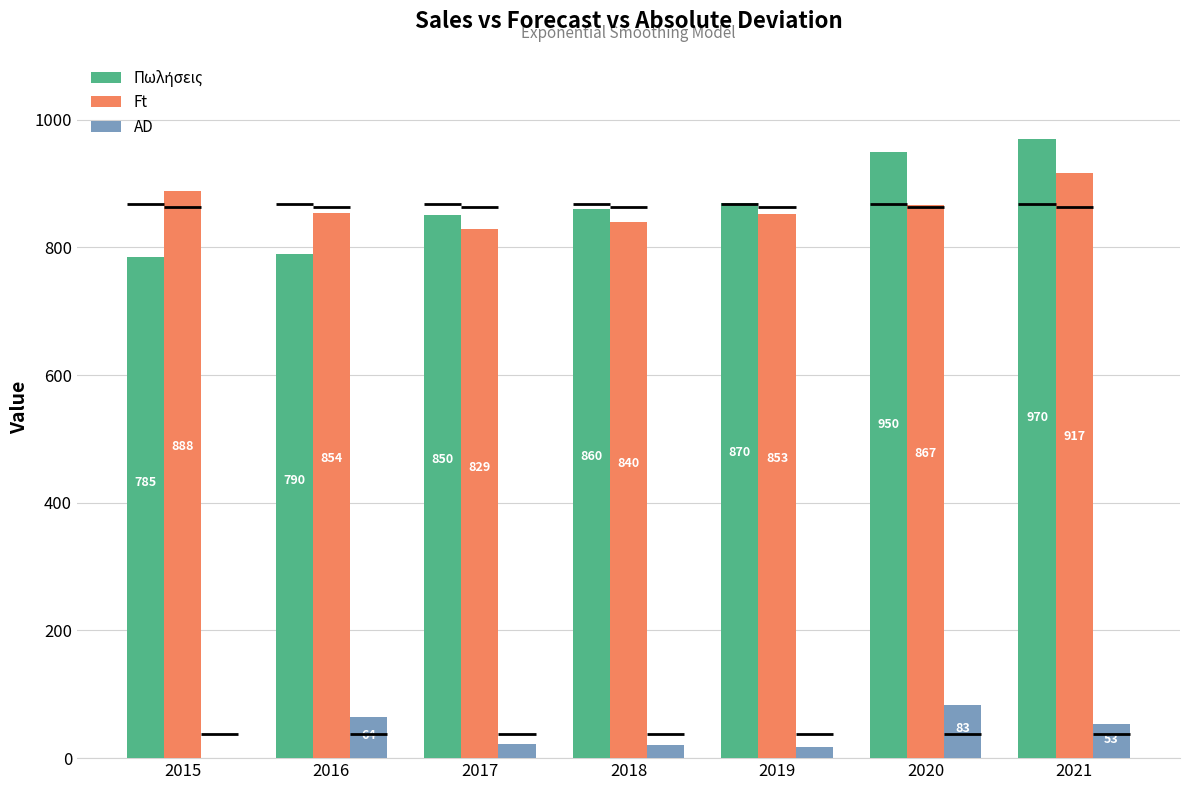

At 2015, list the series in order from largest to smallest.

Ft, Πωλήσεις, AD